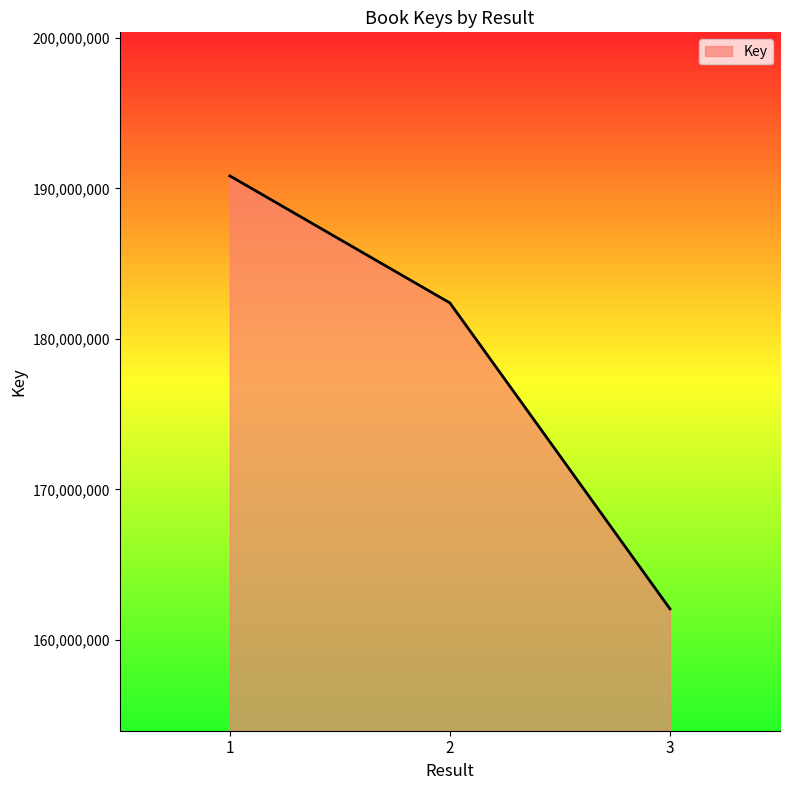

Between 1 and 3, which is larger?

1